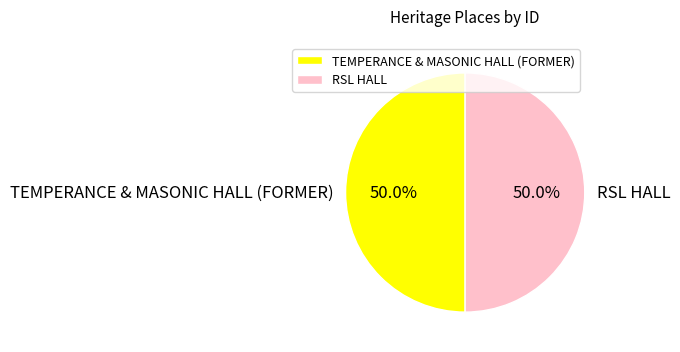

What is the ratio of the value at TEMPERANCE & MASONIC HALL (FORMER) to the value at RSL HALL?

1.0